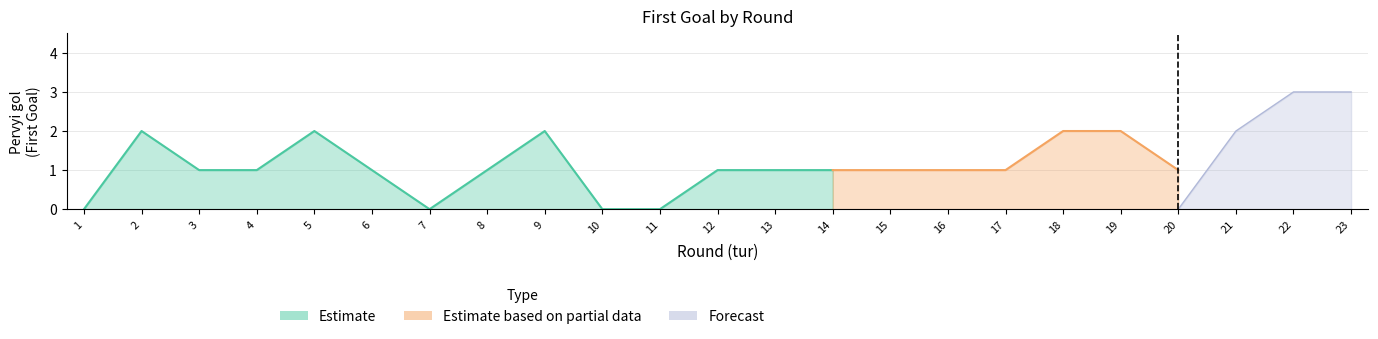

At which category is the sum across all series the highest?

22